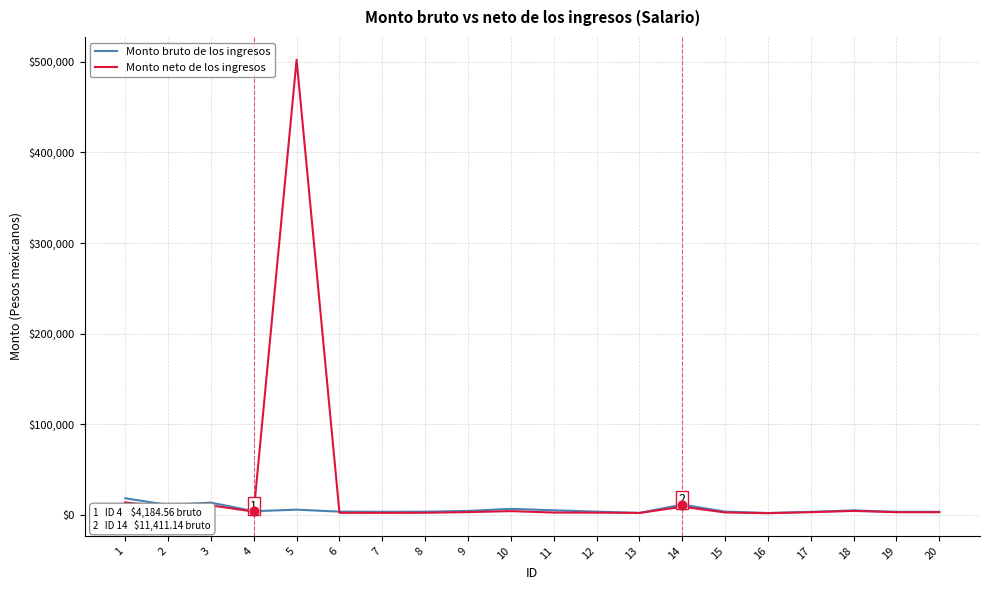

What is the total value across all series at 18?

9556.6